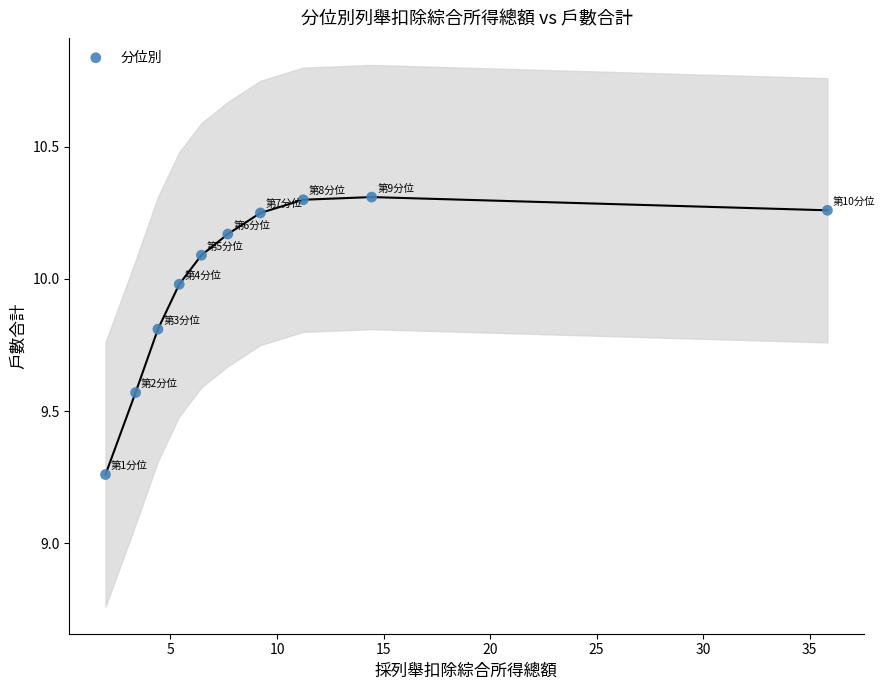

What is the range of X values (max minus min)?

33.9